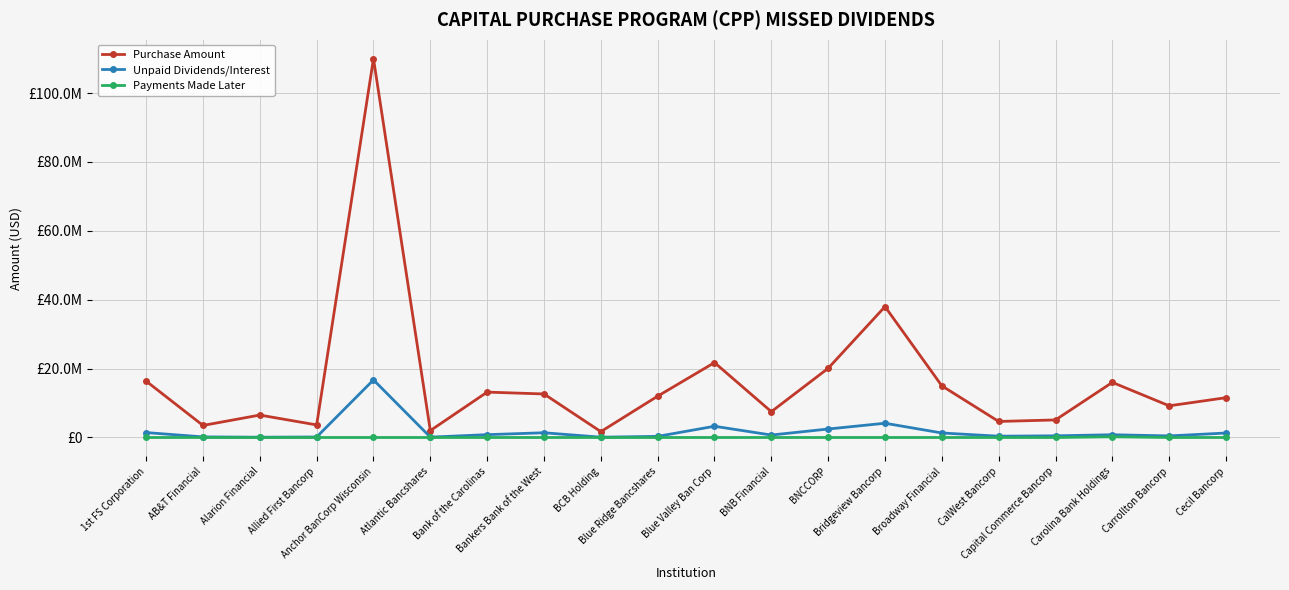

What are all the series names shown in the legend?

Purchase Amount, Unpaid Dividends/Interest, Payments Made Later